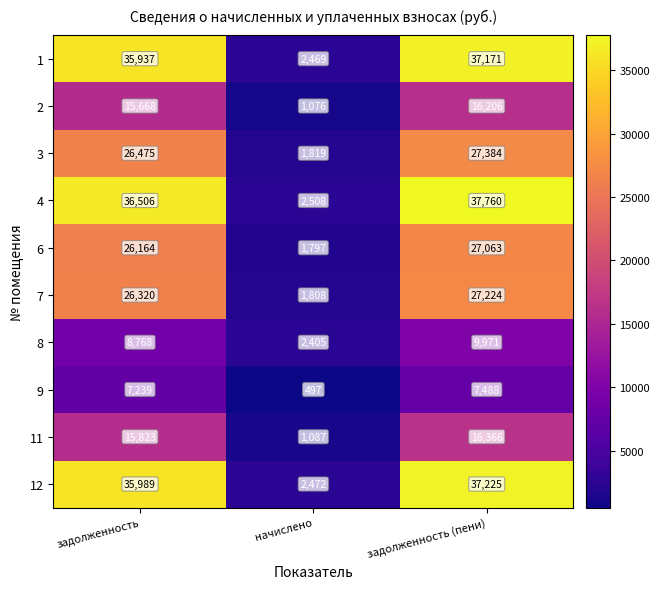

How many data points in 8 are less than 8768?

1